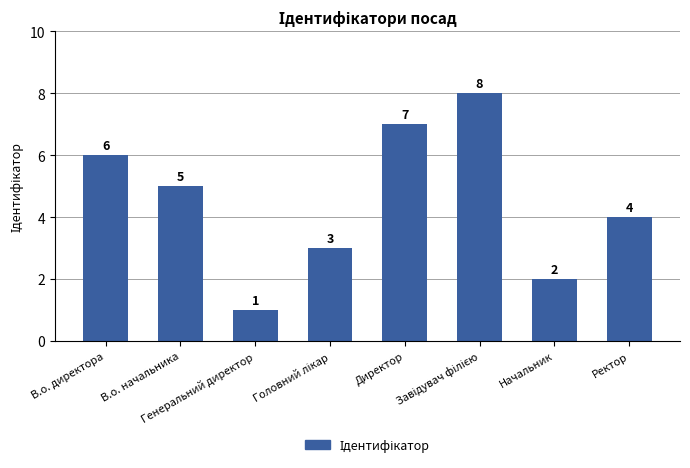

How many data points does each series have?

8